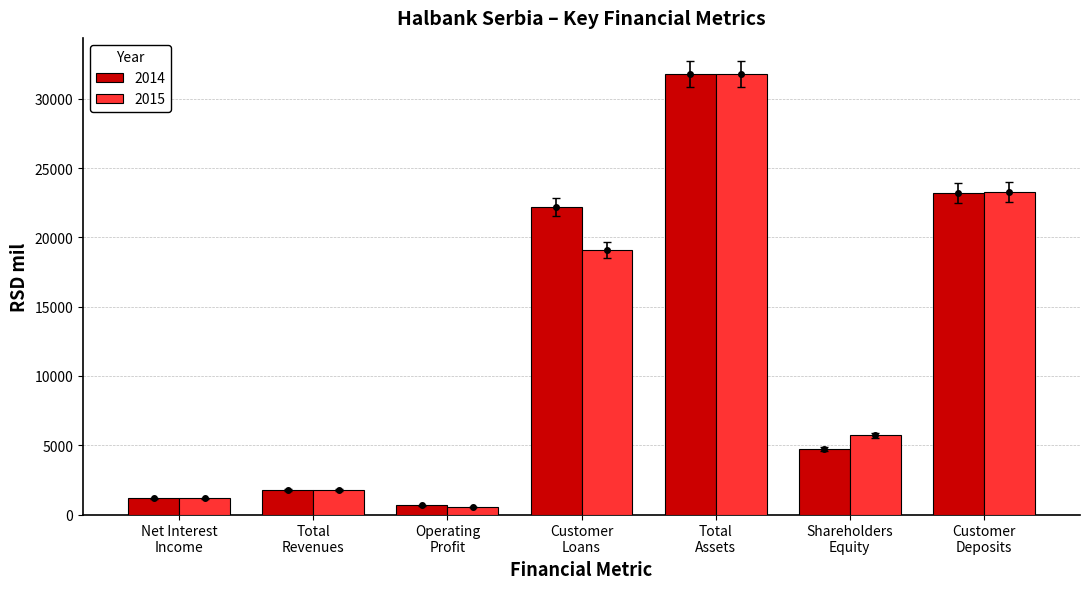

What is the difference between the maximum and minimum values in the 2015 series?

31252.4